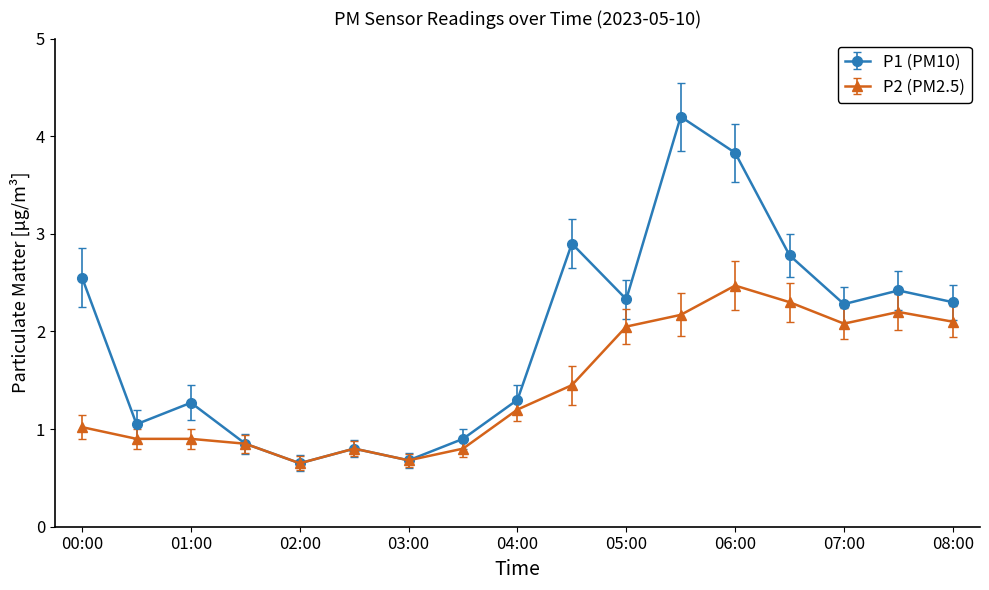

List the series in order of their overall mean, lowest first.

P2 (PM2.5), P1 (PM10)